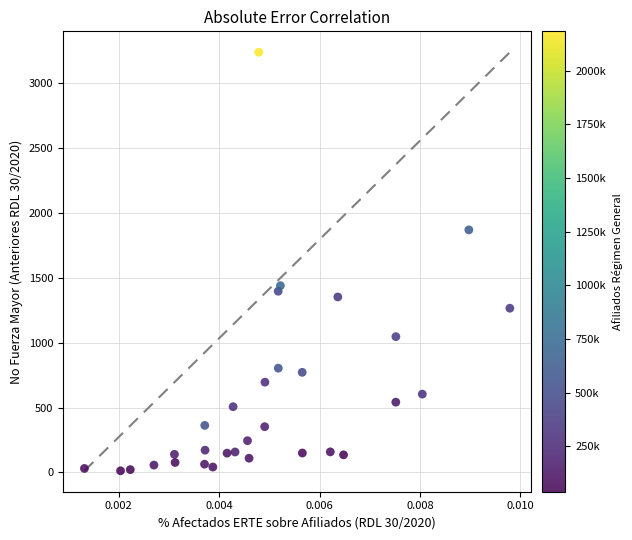

What is the range of Y values (max minus min)?

3226